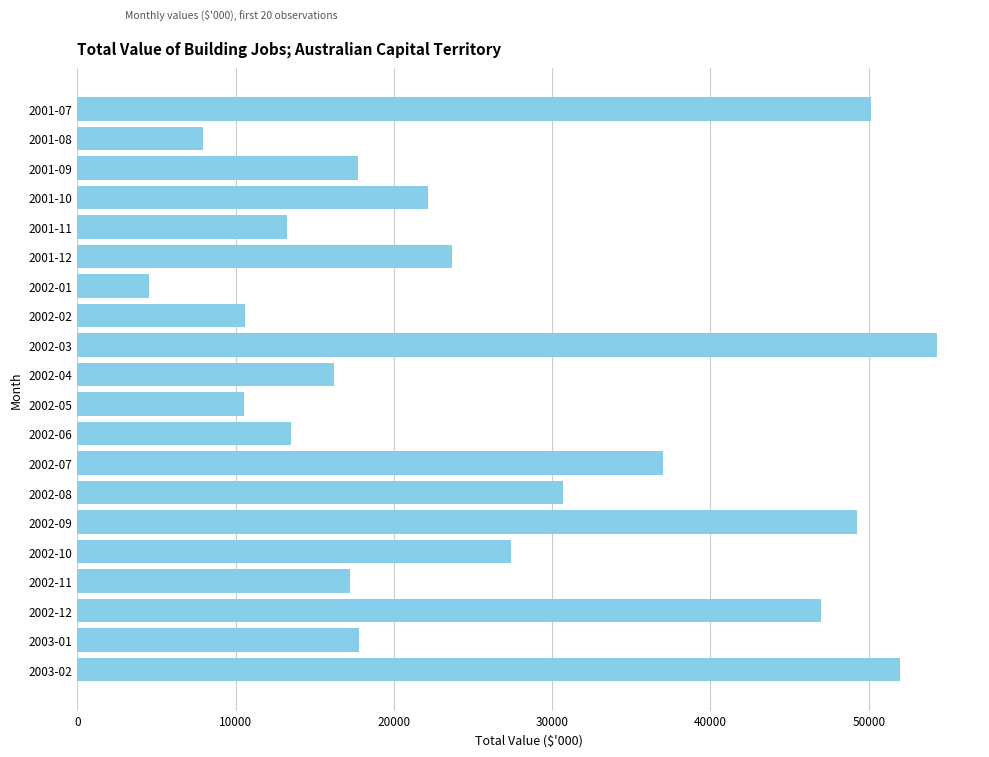

The value at 2001-09 is 6307. True or false?

False